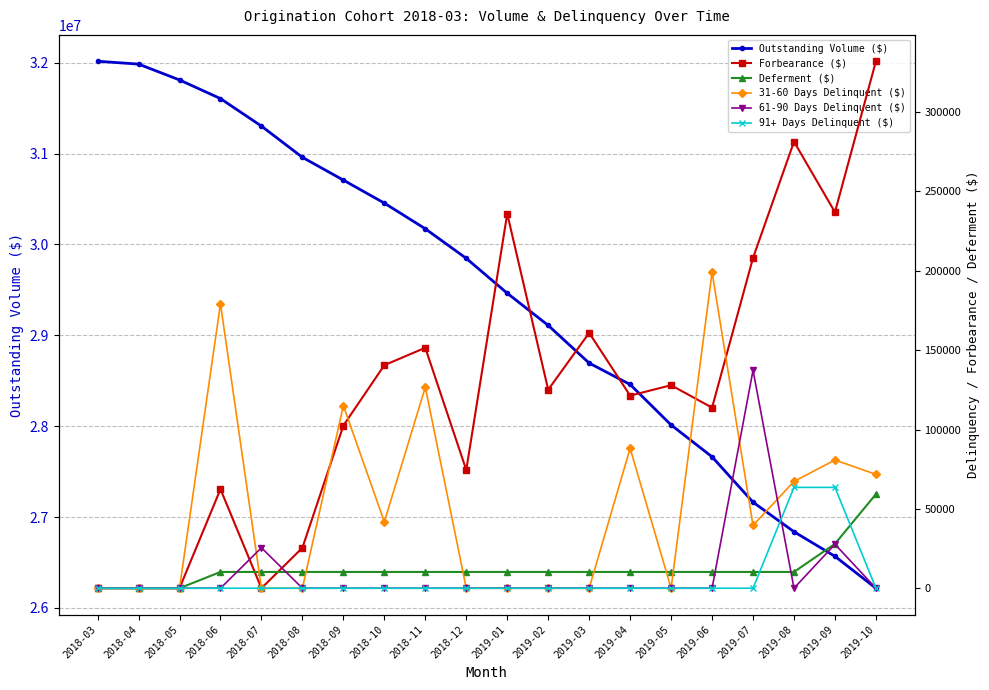

Reading left to right, list all the values displayed in this chart.

Outstanding Volume ($): 2018-03=32015955.1	2018-04=31984444.7	2018-05=31810051.7	2018-06=31604840.8	2018-07=31302256.3	2018-08=30958503.0	2018-09=30707869.8	2018-10=30454696.2	2018-11=30172274.2	2018-12=29846786.1	2019-01=29462921.7	2019-02=29108993.1	2019-03=28694236.6	2019-04=28458765.1	2019-05=28013547.7	2019-06=27662732.9	2019-07=27163419.3	2019-08=26838358.5	2019-09=26567600.5	2019-10=26216657.5
Forbearance ($): 2018-03=0.0	2018-04=0.0	2018-05=0.0	2018-06=62404.0	2018-07=0.0	2018-08=25485.0	2018-09=102479.6	2018-10=140531.7	2018-11=151489.1	2018-12=74494.5	2019-01=235949.4	2019-02=125062.3	2019-03=160880.1	2019-04=121355.2	2019-05=127902.0	2019-06=113761.2	2019-07=208145.1	2019-08=281333.5	2019-09=236943.2	2019-10=332025.6
Deferment ($): 2018-03=0.0	2018-04=0.0	2018-05=0.0	2018-06=10249.0	2018-07=10249.0	2018-08=10249.0	2018-09=10249.0	2018-10=10249.0	2018-11=10249.0	2018-12=10249.0	2019-01=10249.0	2019-02=10249.0	2019-03=10249.0	2019-04=10249.0	2019-05=10249.0	2019-06=10249.0	2019-07=10249.0	2019-08=10249.0	2019-09=27977.0	2019-10=59281.0
31-60 Days Delinquent ($): 2018-03=0.0	2018-04=0.0	2018-05=0.0	2018-06=179208.0	2018-07=0.0	2018-08=0.0	2018-09=115000.1	2018-10=41836.2	2018-11=126704.4	2018-12=0.0	2019-01=0.0	2019-02=0.0	2019-03=0.0	2019-04=88130.3	2019-05=0.0	2019-06=199130.3	2019-07=39578.2	2019-08=67287.2	2019-09=80786.9	2019-10=71715.2
61-90 Days Delinquent ($): 2018-03=0.0	2018-04=0.0	2018-05=0.0	2018-06=0.0	2018-07=25485.0	2018-08=0.0	2018-09=0.0	2018-10=0.0	2018-11=0.0	2018-12=0.0	2019-01=0.0	2019-02=0.0	2019-03=0.0	2019-04=0.0	2019-05=0.0	2019-06=0.0	2019-07=137307.2	2019-08=0.0	2019-09=27709.0	2019-10=0.0
91+ Days Delinquent ($): 2018-03=0.0	2018-04=0.0	2018-05=0.0	2018-06=0.0	2018-07=0.0	2018-08=0.0	2018-09=0.0	2018-10=0.0	2018-11=0.0	2018-12=0.0	2019-01=0.0	2019-02=0.0	2019-03=0.0	2019-04=0.0	2019-05=0.0	2019-06=0.0	2019-07=0.0	2019-08=63537.1	2019-09=63537.1	2019-10=0.0